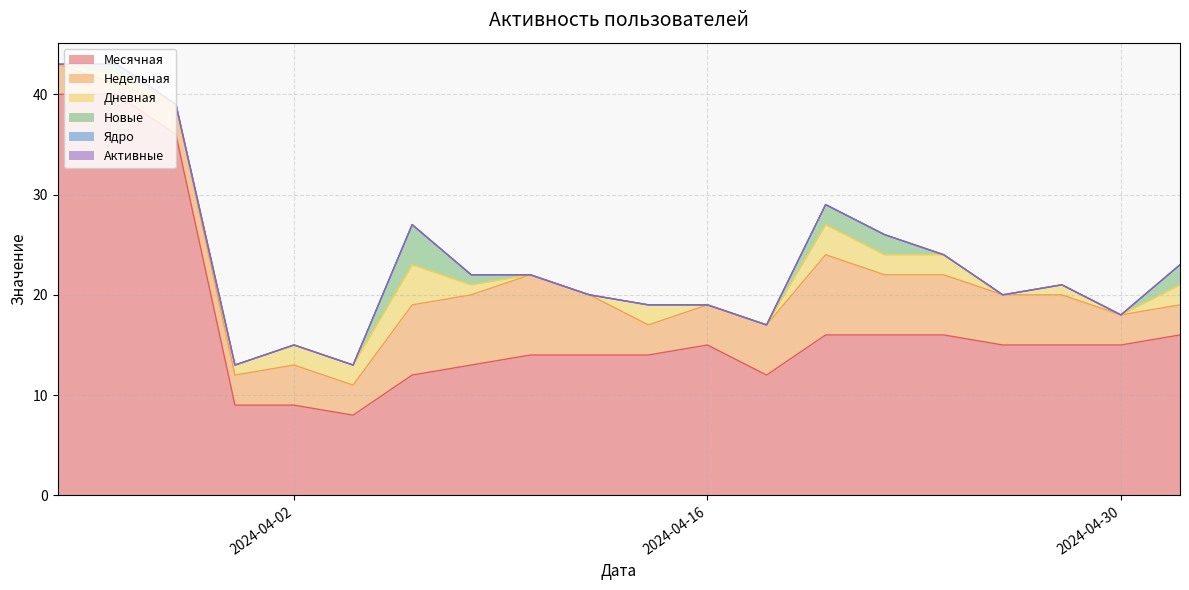

True or false: Ядро and Месячная intersect in this chart.

False